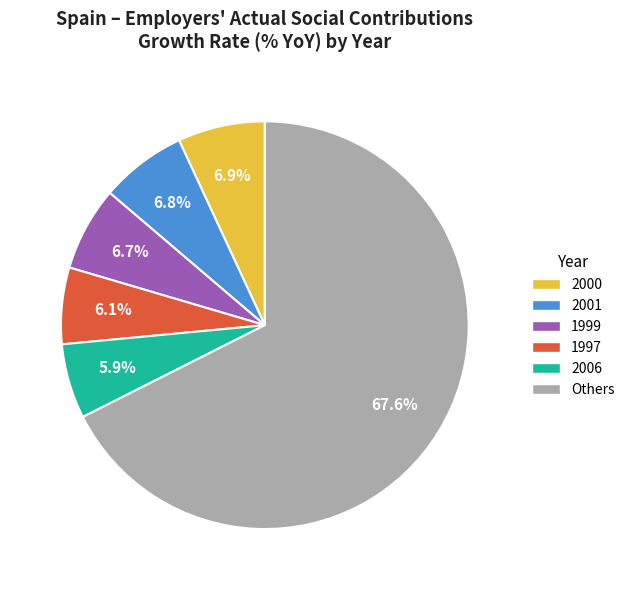

Which slice is the largest?

Others